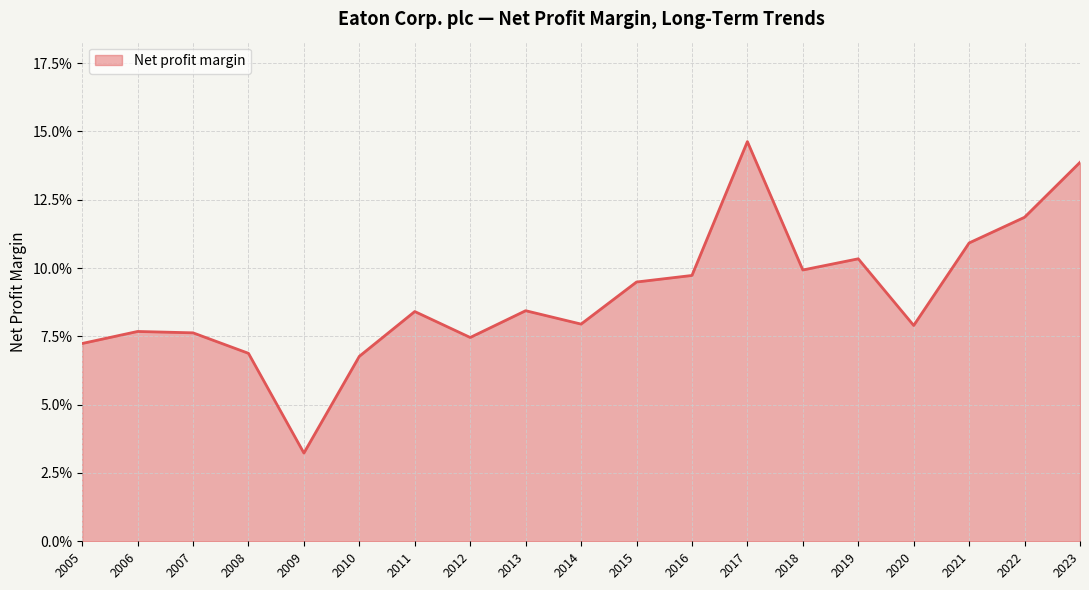

Between 2012 and 2015, which is larger?

2015